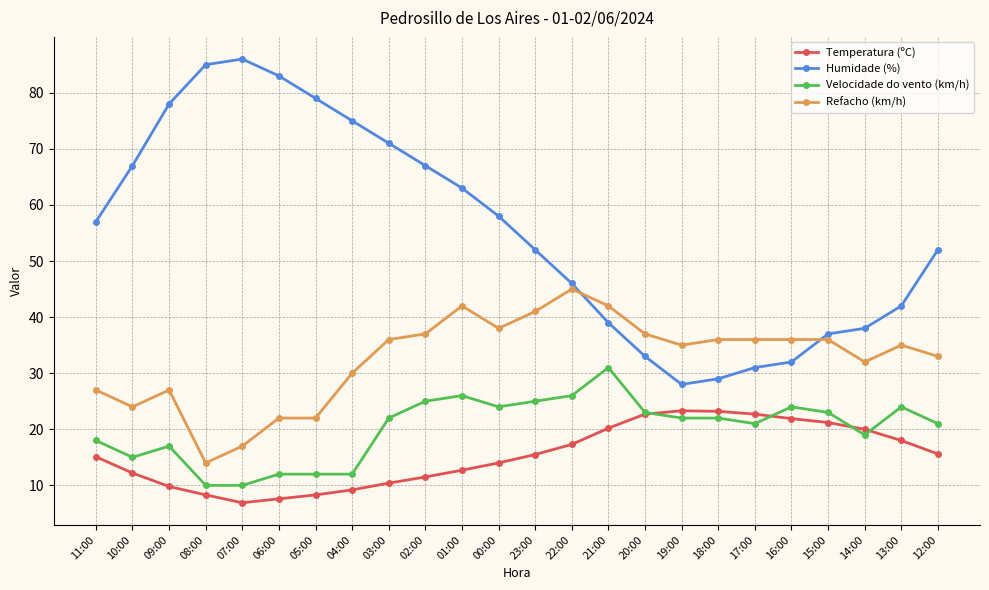

What is the label of the 7th point from the right?

18:00